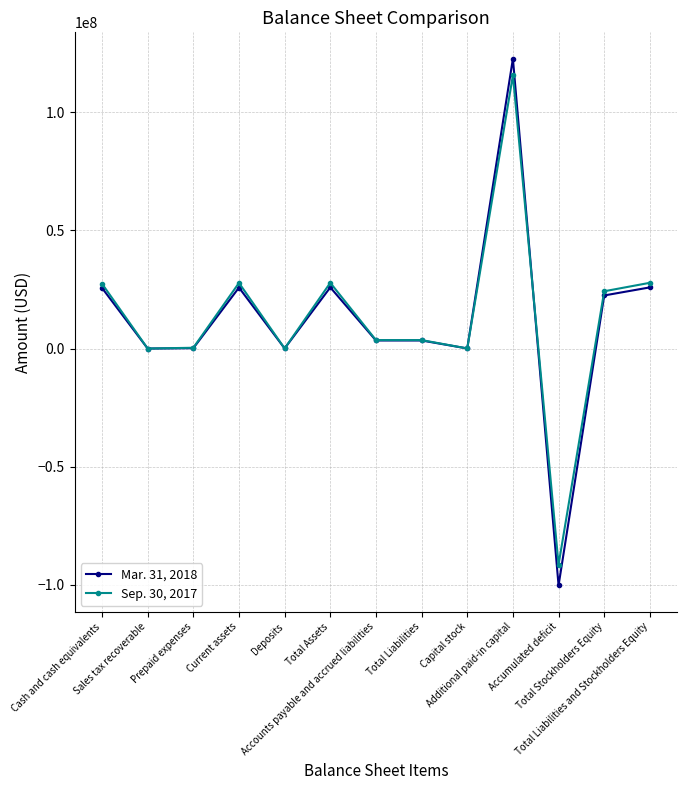

Where is the first local maximum for Sep. 30, 2017?

Current assets